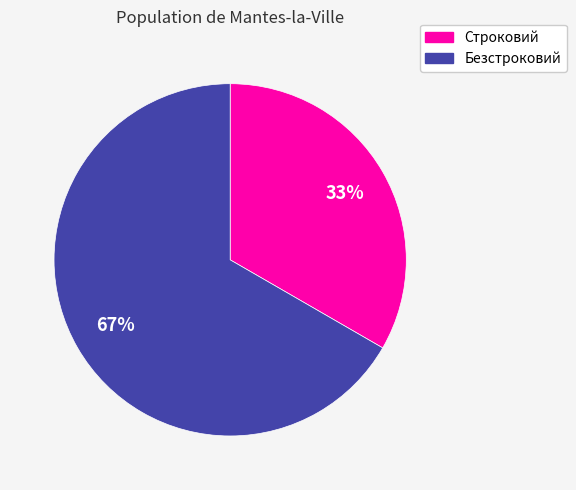

To the nearest percent, what is the average slice percentage?

50%